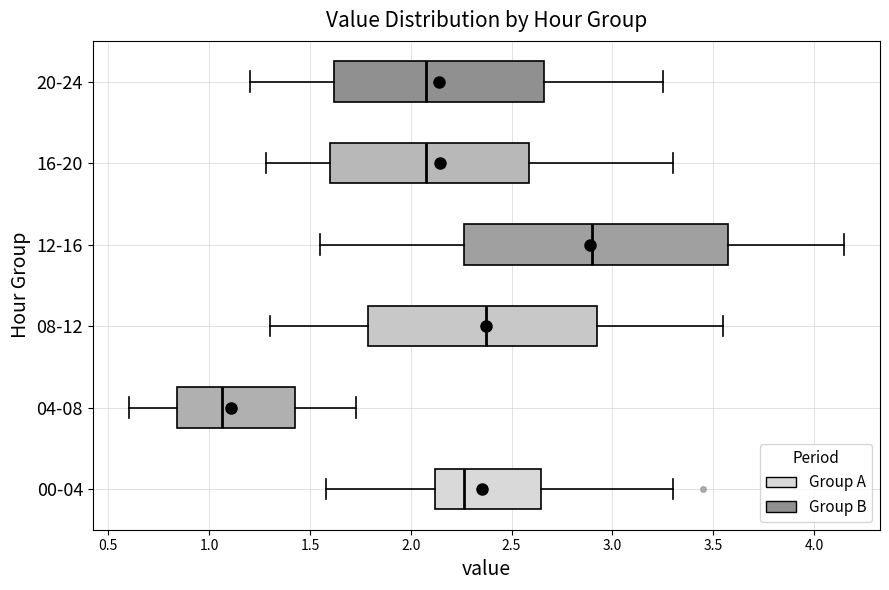

Reading bottom to top, transcribe this box plot: for each box, give where its median line is, the range the box spans, and where its two whiskers end, as read against the x-axis. The values are not printed on the chart, so give them approximately, as read against the axis.

00-04: median 2.25, box 2.10 to 2.65, whiskers 1.60 to 3.30
04-08: median 1.05, box 0.85 to 1.45, whiskers 0.60 to 1.75
08-12: median 2.40, box 1.80 to 2.95, whiskers 1.30 to 3.55
12-16: median 2.90, box 2.25 to 3.60, whiskers 1.55 to 4.15
16-20: median 2.10, box 1.60 to 2.60, whiskers 1.30 to 3.30
20-24: median 2.10, box 1.60 to 2.65, whiskers 1.20 to 3.25